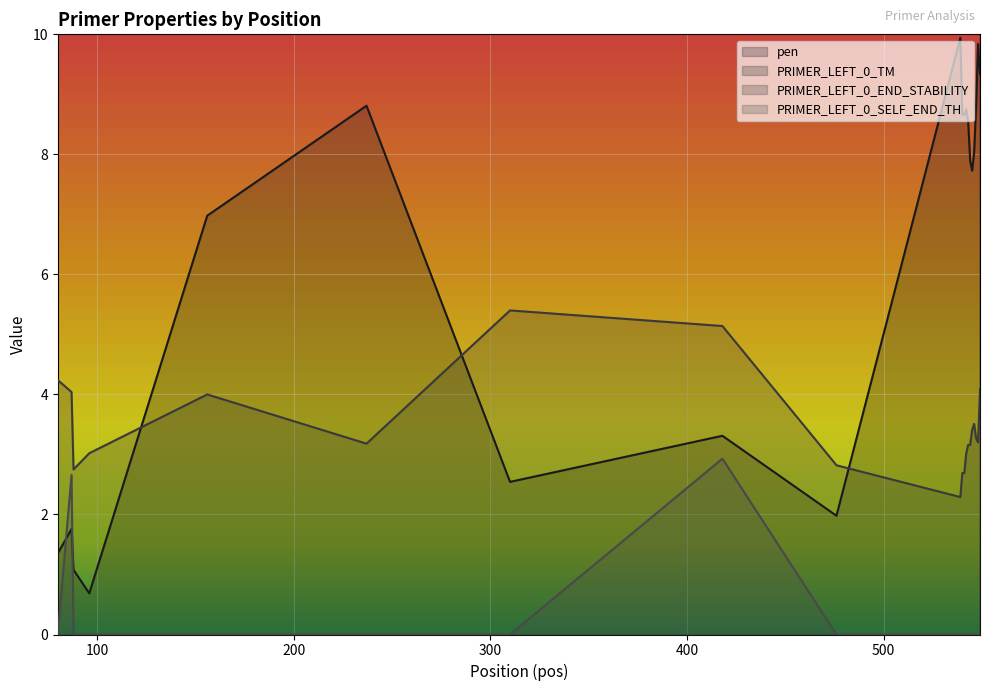

At which category does PRIMER_LEFT_0_TM reach its first local valley?

88